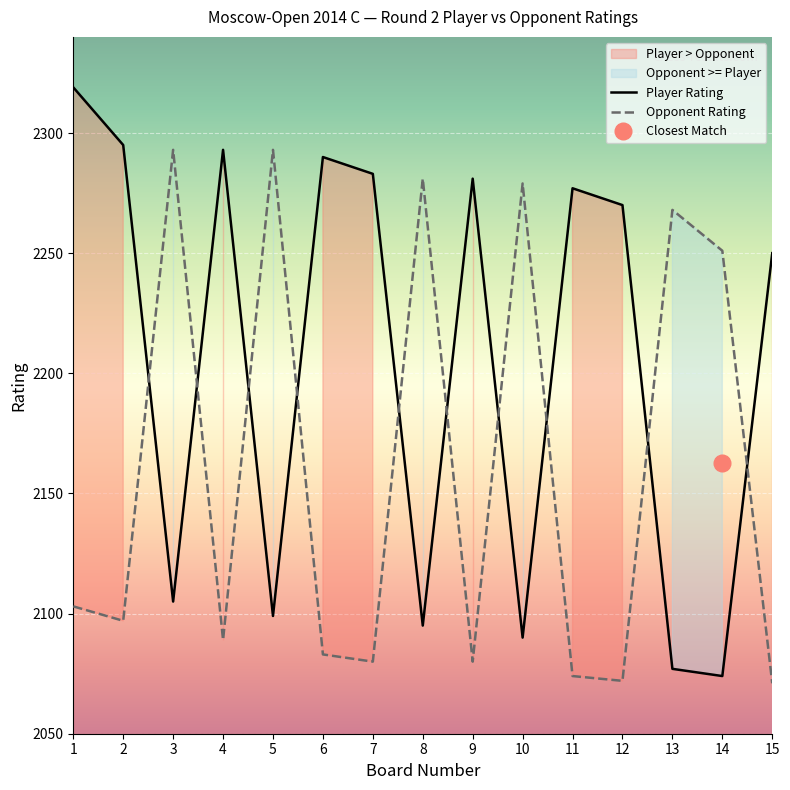

How many interior local peaks does the Player Rating series have?

4